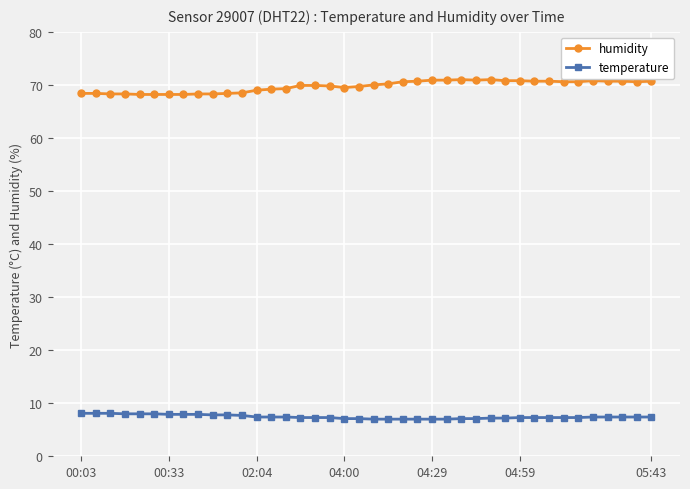

What is the difference between the maximum and minimum values in the humidity series?

2.8